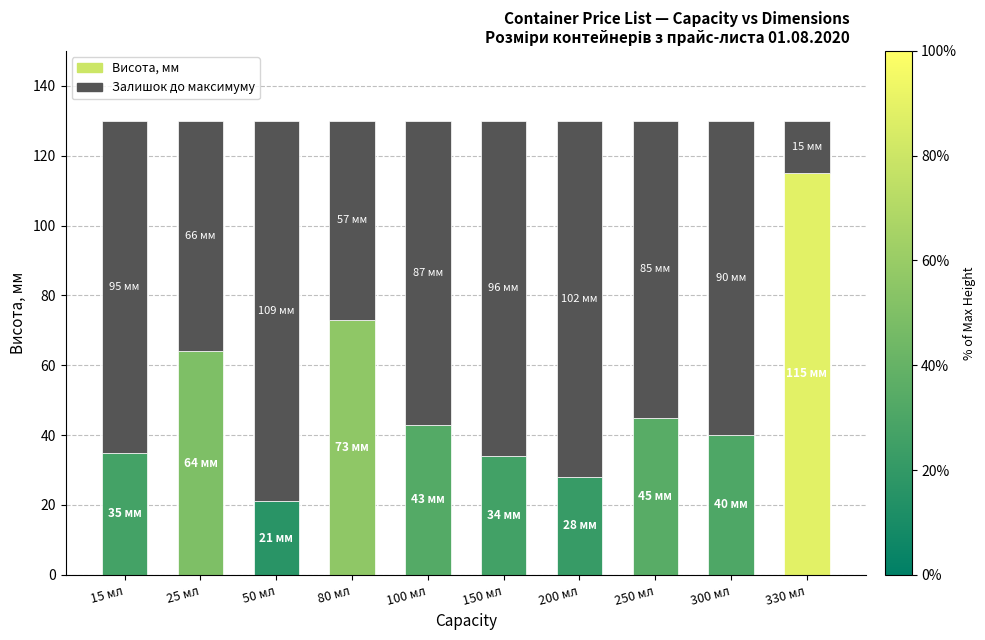

Reading left to right, what are the values for Висота, мм?

35	64	21	73	43	34	28	45	40	115